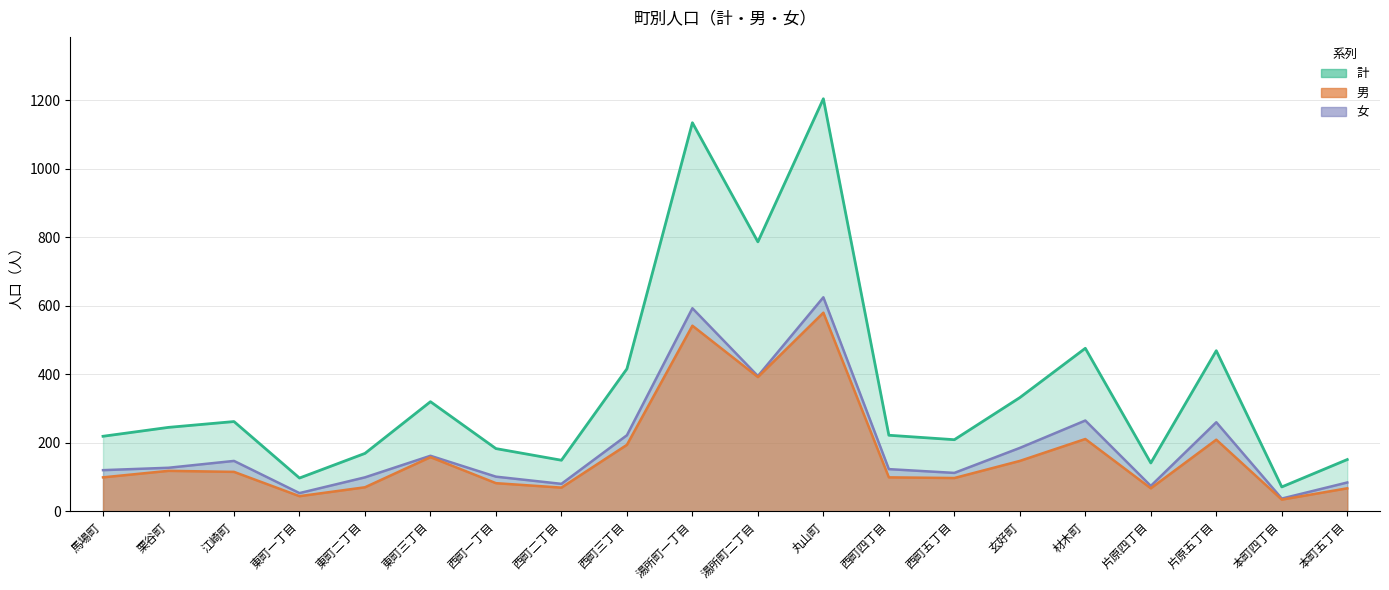

True or false: 男 and 女 cross at least once.

False